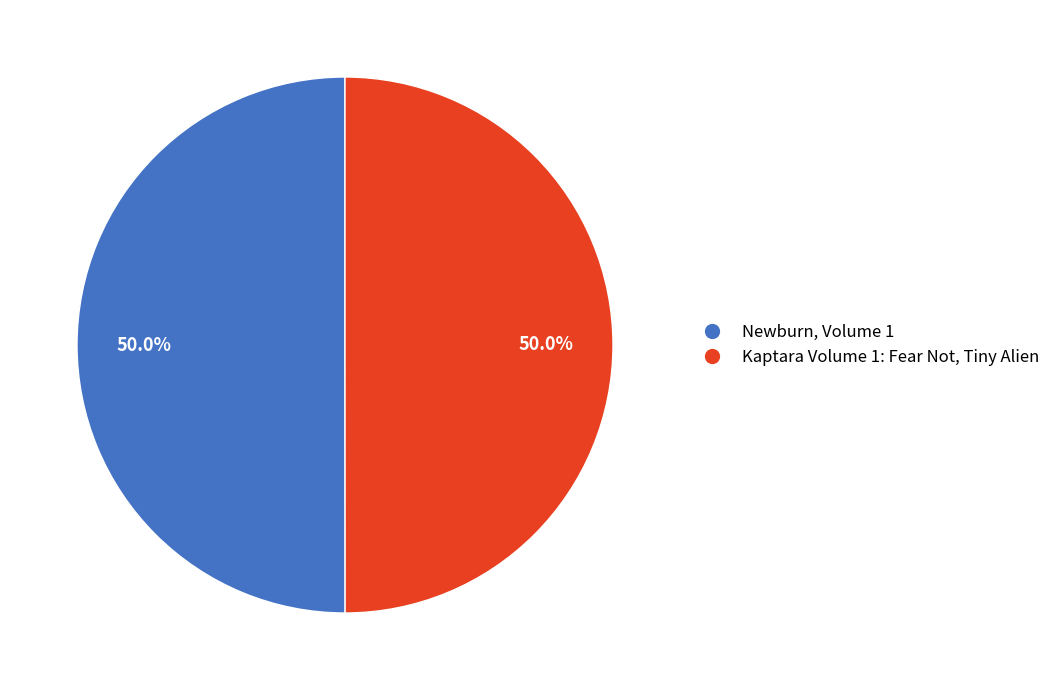

Combined, do Kaptara Volume 1: Fear Not, Tiny Alien and Newburn, Volume 1 account for over 50%?

Yes